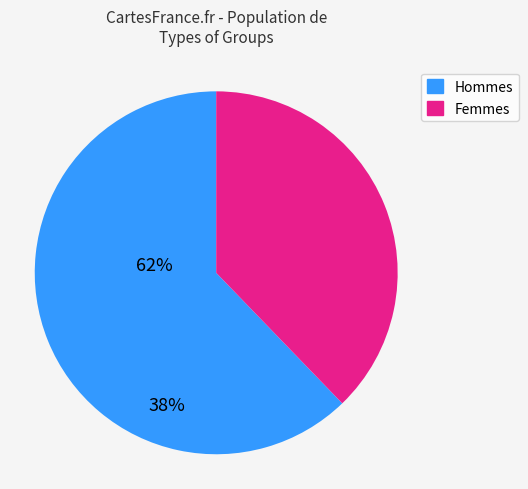

Rank the categories by value from lowest to highest.

Femmes, Hommes